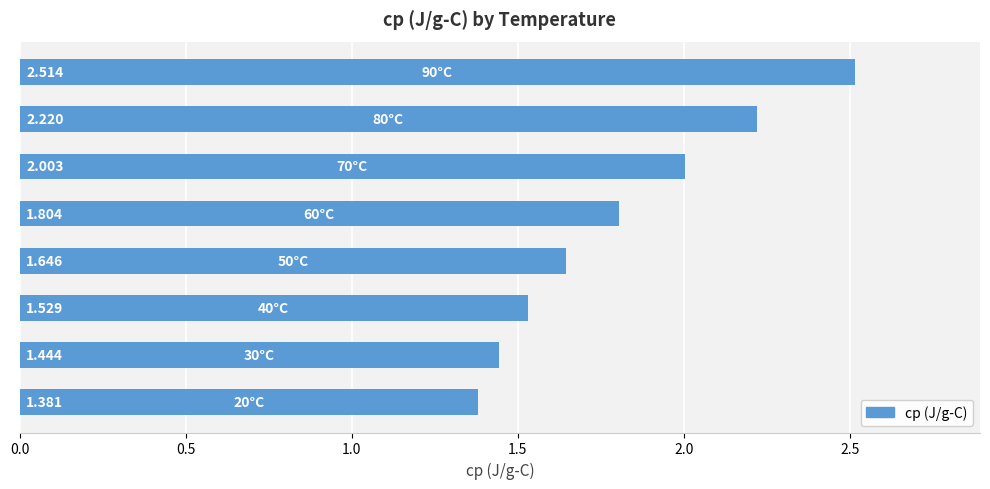

Does the chart contain any negative values?

No